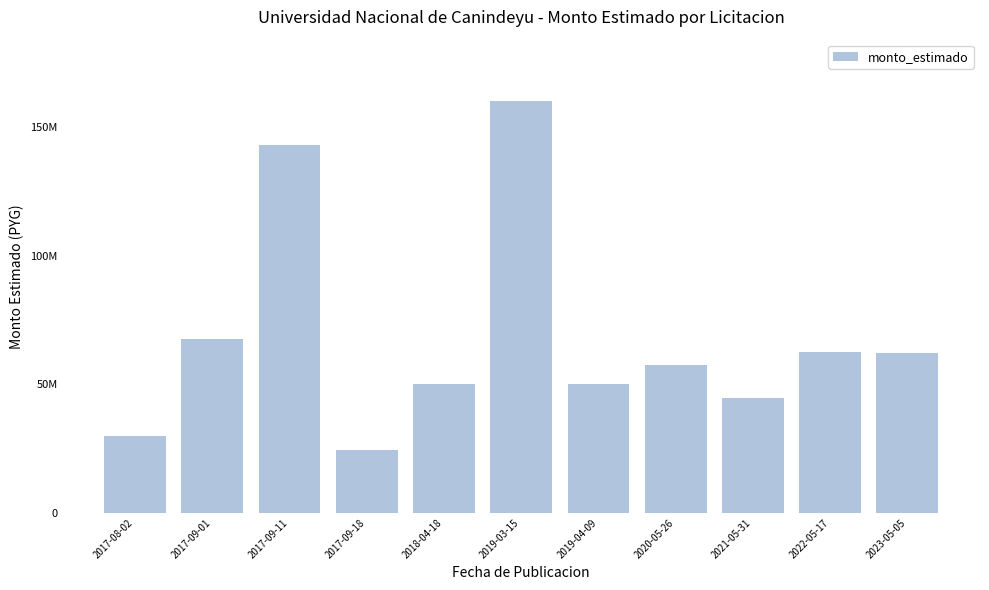

Are the bars grouped side by side (vs. stacked)?

No